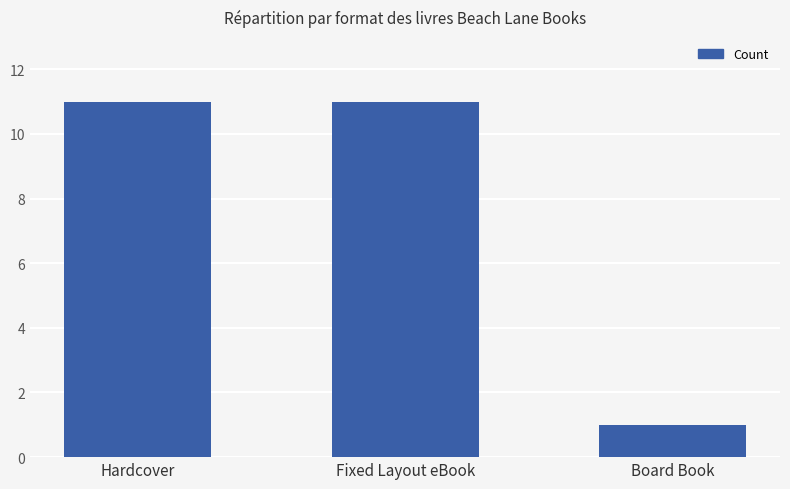

Is it true that the value at Fixed Layout eBook is 11?

True